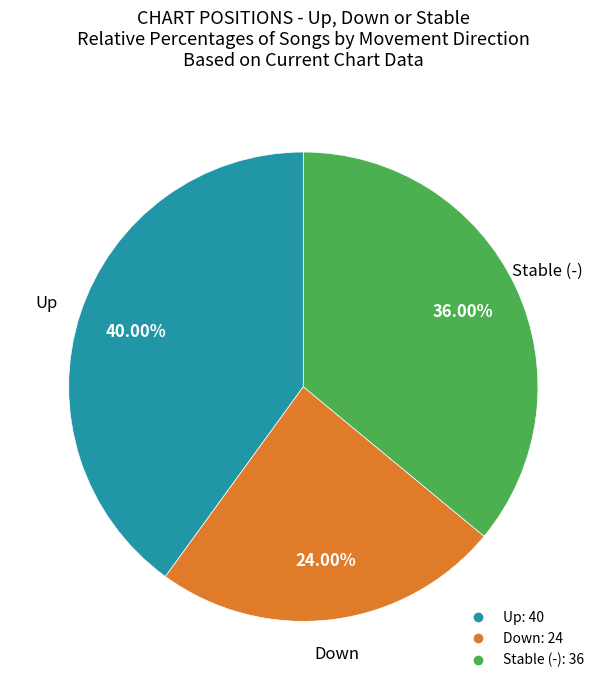

Is there any slice that represents more than half of the pie?

No